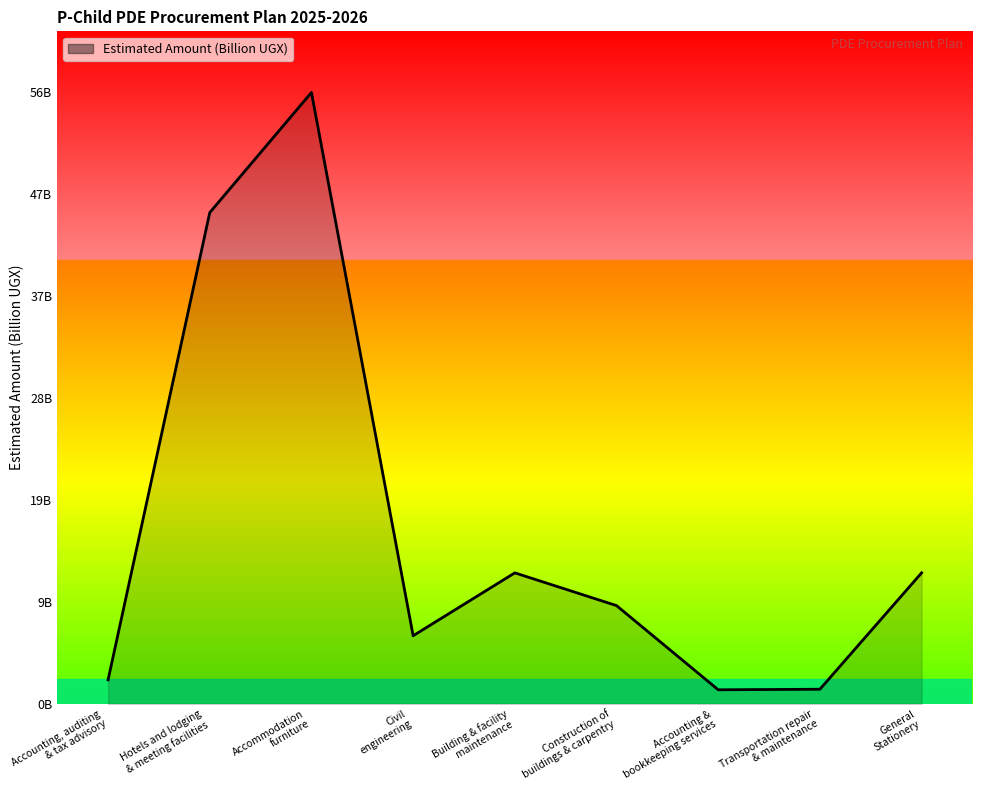

Count the number of categories in the chart.

9